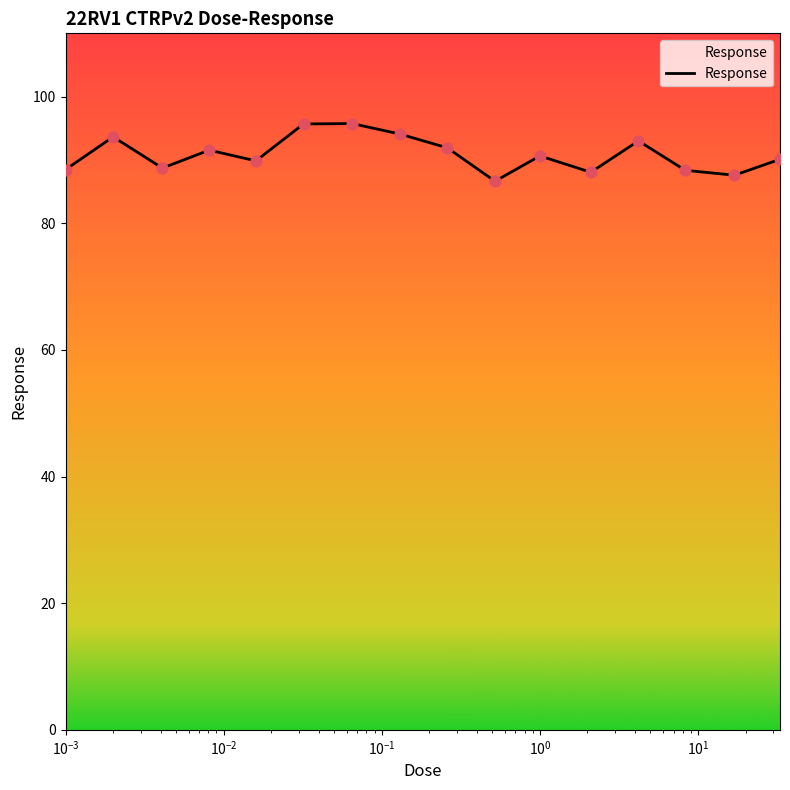

What is the difference between the maximum and minimum values?

9.1